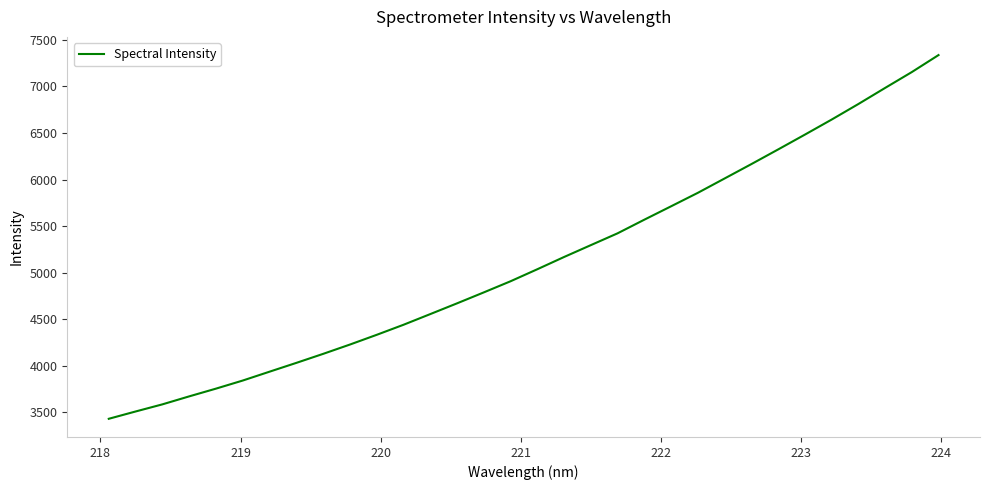

What is the greatest value displayed?

7336.7